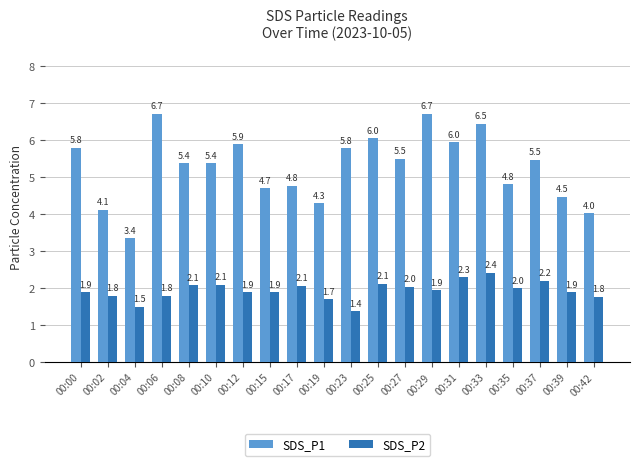

Is the value of SDS_P1 at 00:12 greater than the value of SDS_P2 at 00:10?

Yes